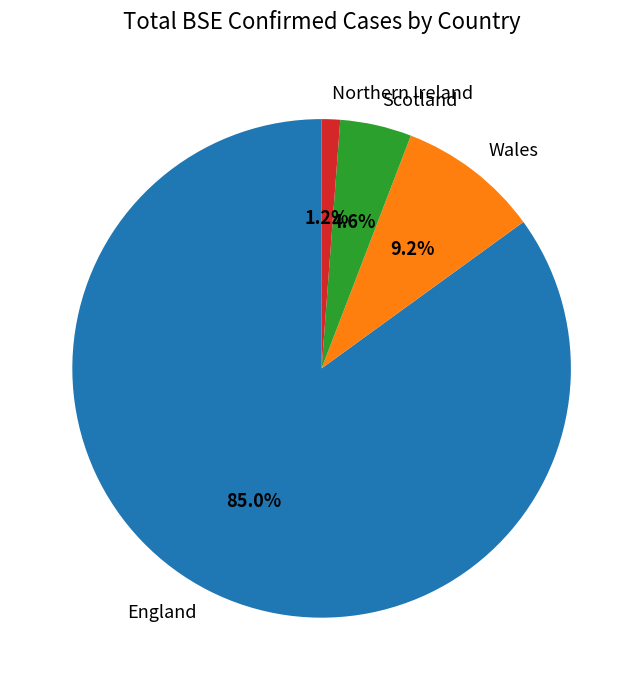

Count the number of slices in the pie.

4